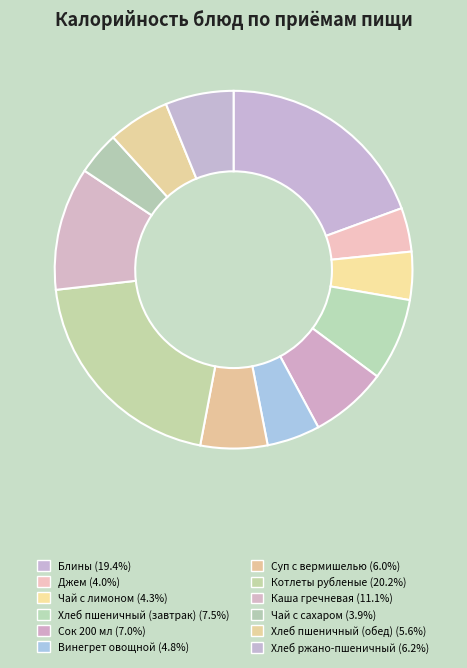

How many slices are in this pie chart?

12